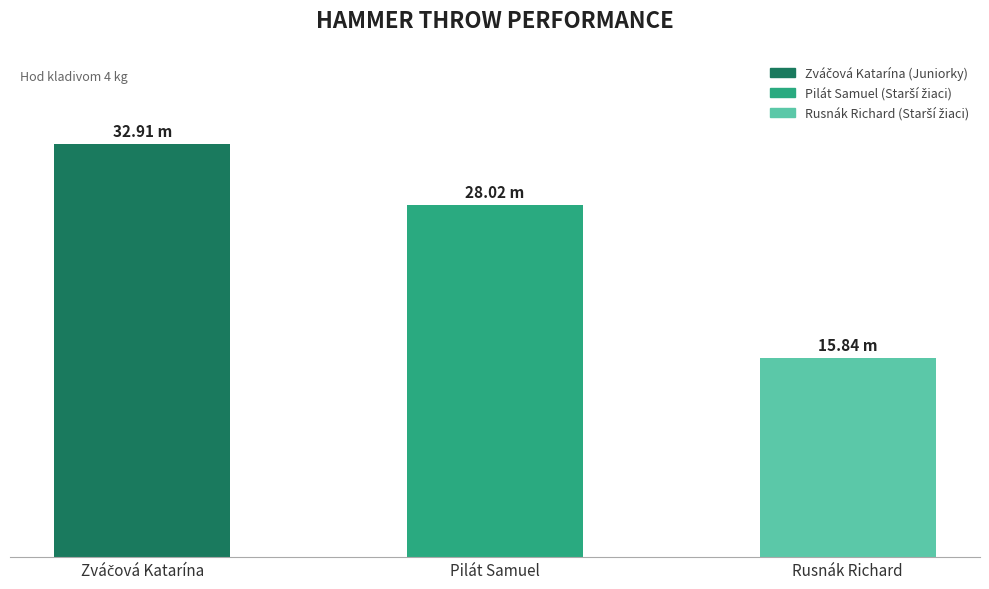

Does the chart contain any negative values?

No